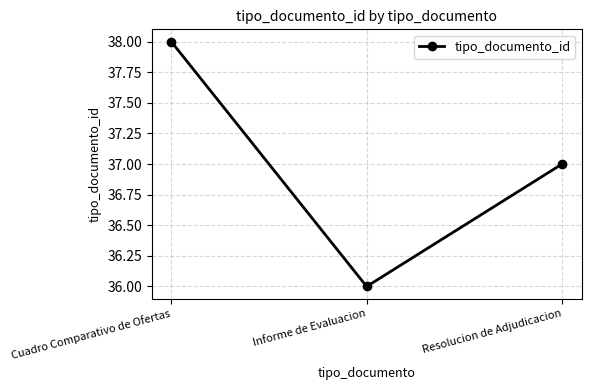

List the labels in order of value, smallest first.

Informe de Evaluacion, Resolucion de Adjudicacion, Cuadro Comparativo de Ofertas